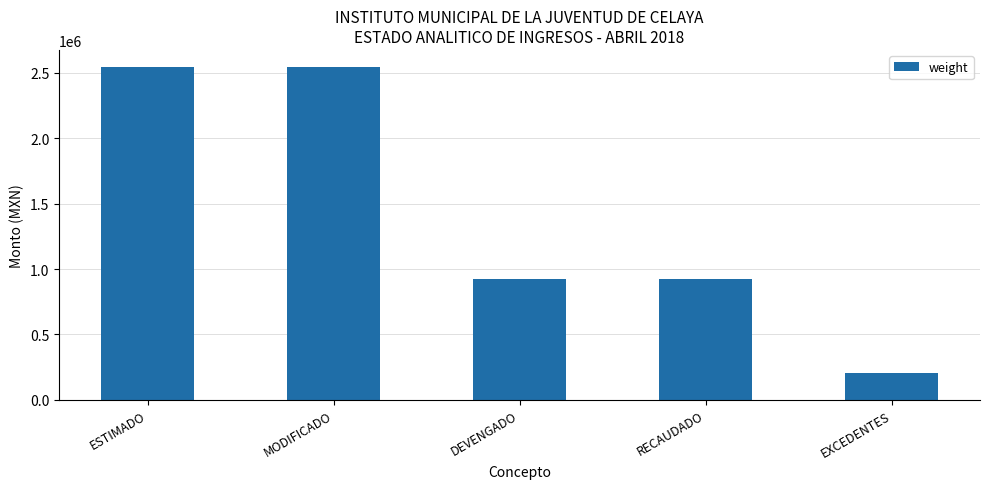

What is the label of the 5th bar from the left?

EXCEDENTES